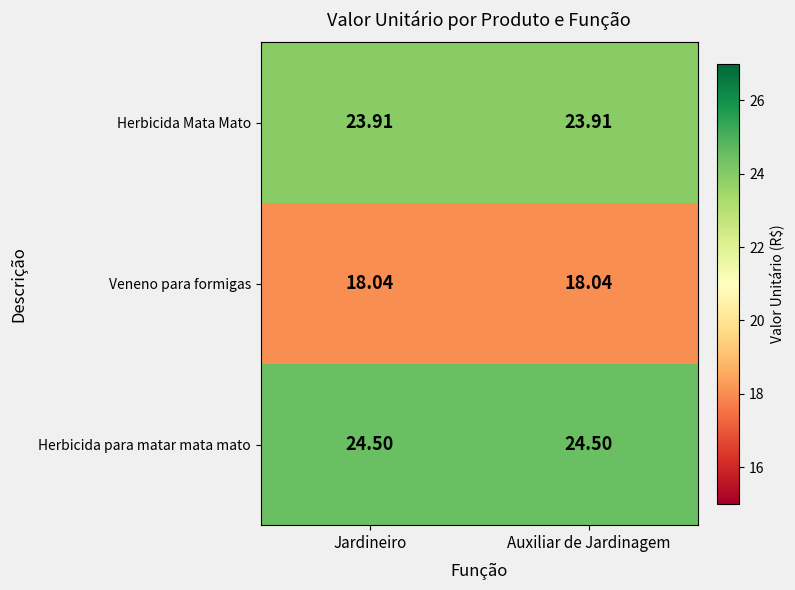

At Jardineiro, list the series in order from smallest to largest.

Veneno para formigas, Herbicida Mata Mato, Herbicida para matar mata mato